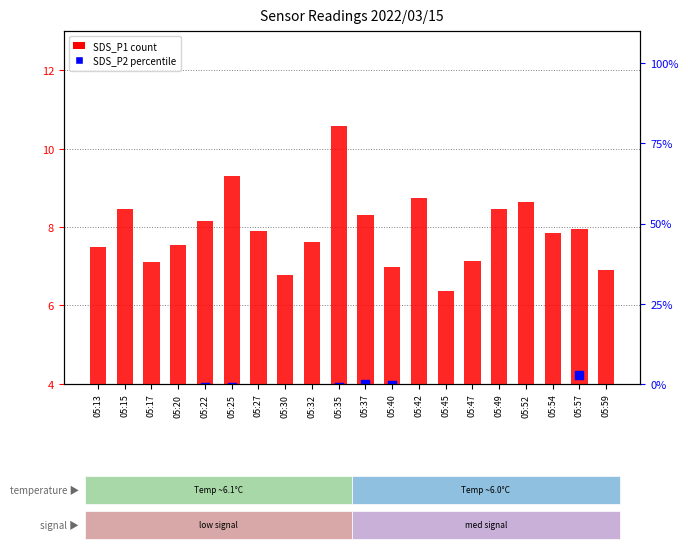

At how many categories does at least one series exceed 8?

8